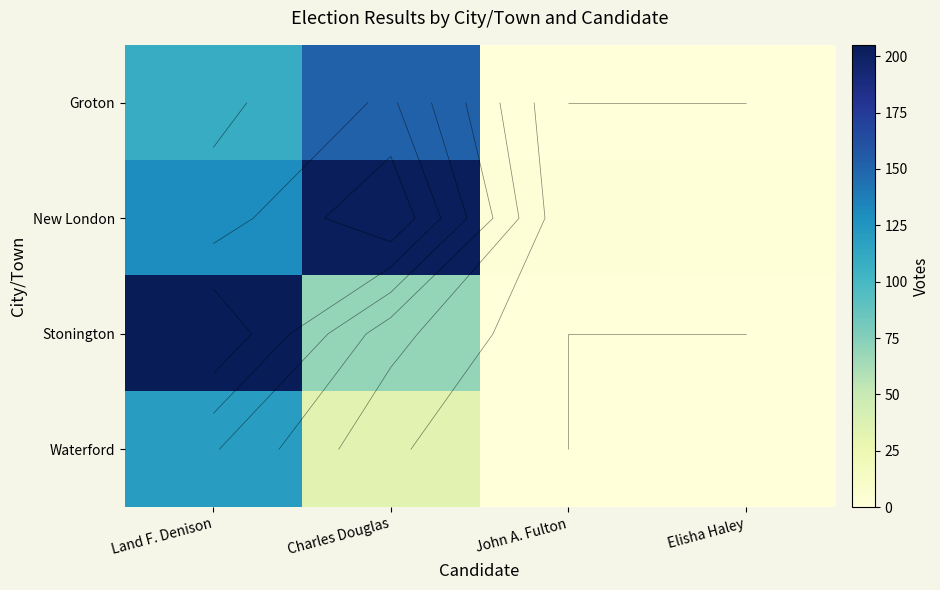

What is the total value across all series at Land F. Denison?

564